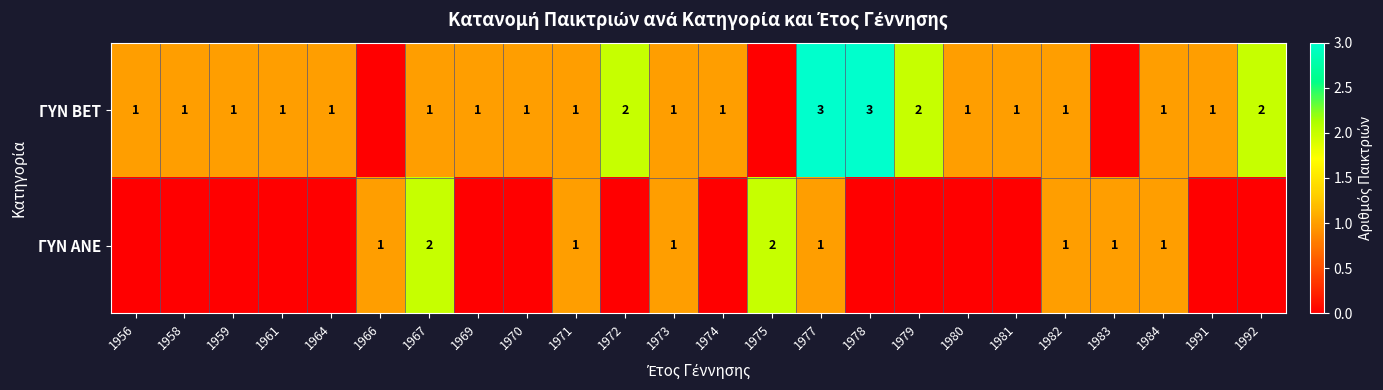

The value of ΓΥΝ BET at 1967 is 0. True or false?

False